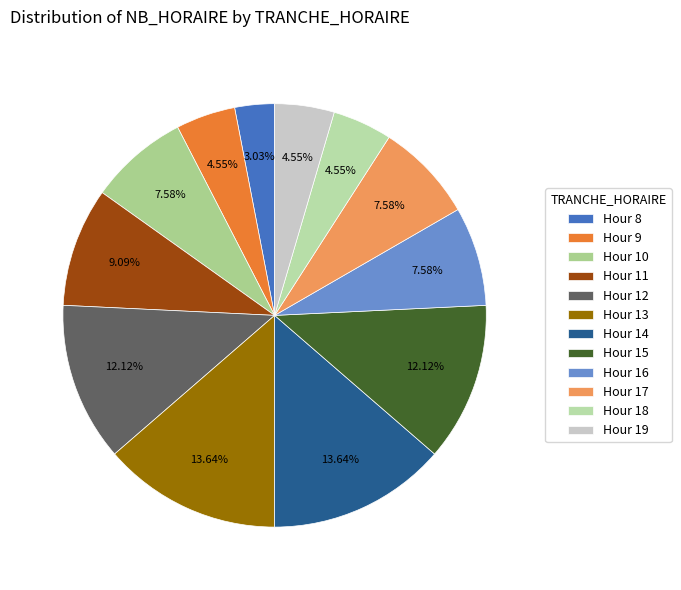

Which slice is the smallest?

Hour 8